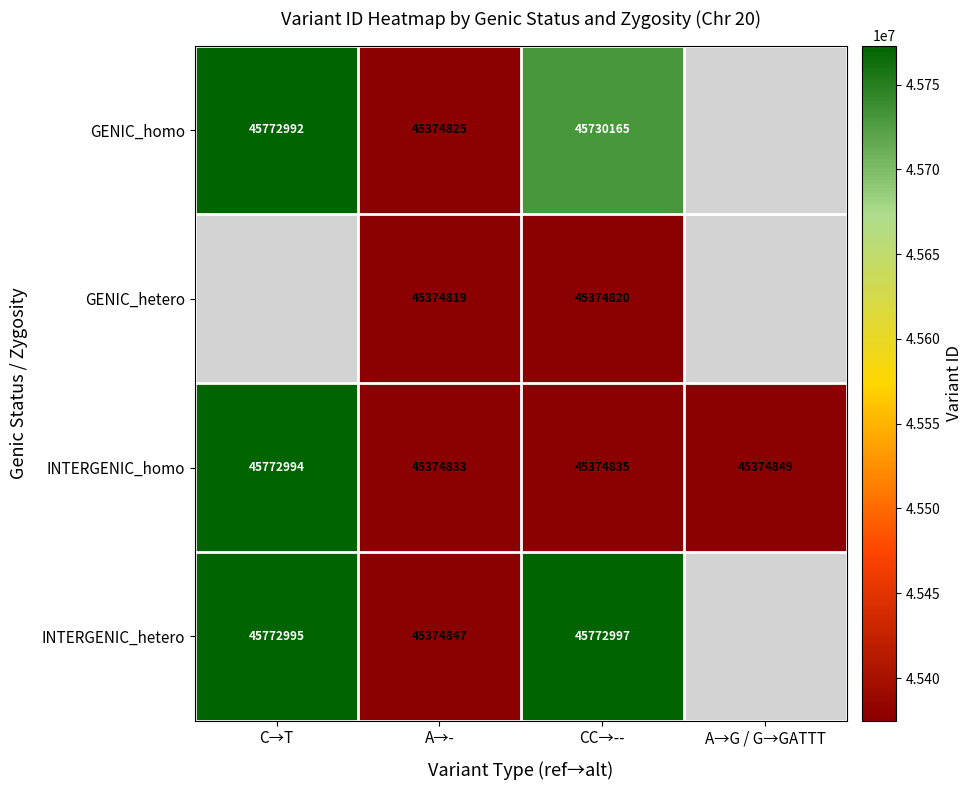

What is the difference between the maximum and minimum values in the INTERGENIC_homo series?

398161